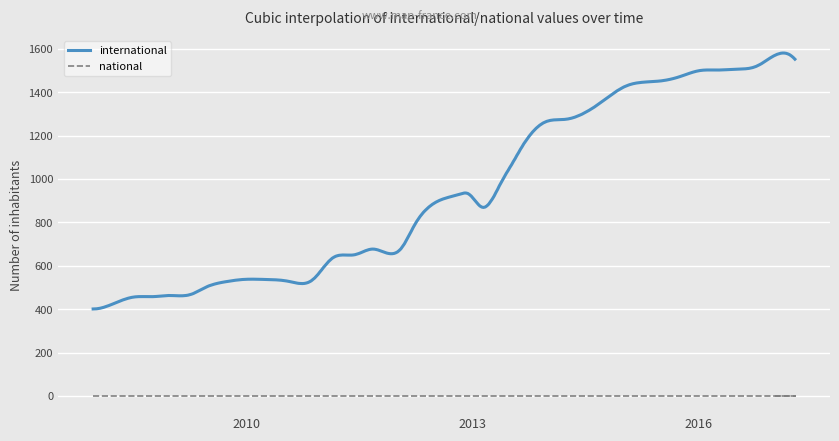

Rank the series at 2008-12-17 from highest to lowest value.

international, national